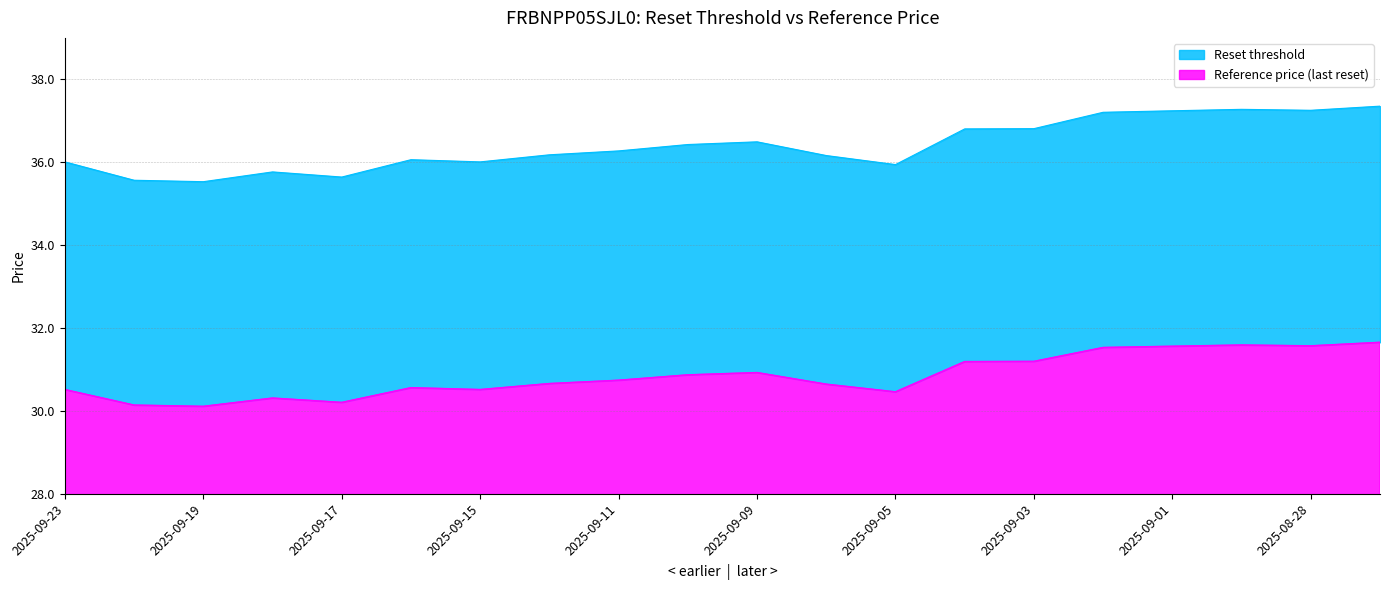

The Reset threshold series shows 36.8 at 2025-09-04. True or false?

True